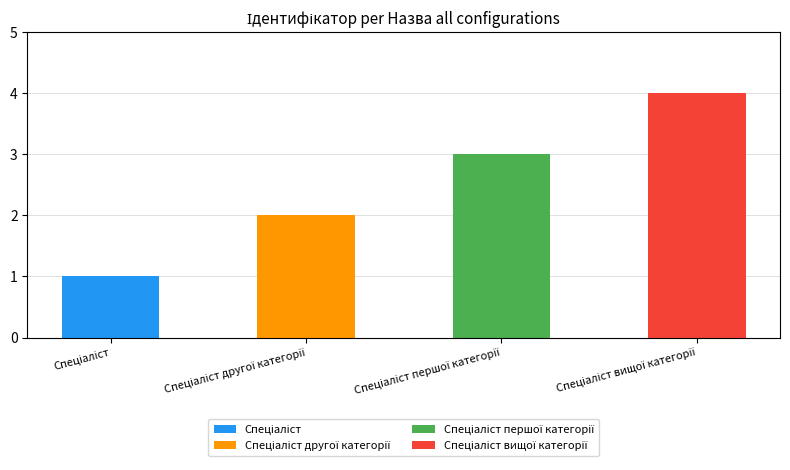

List the labels in order of value, smallest first.

Спеціаліст, Спеціаліст другої категорії, Спеціаліст першої категорії, Спеціаліст вищої категорії